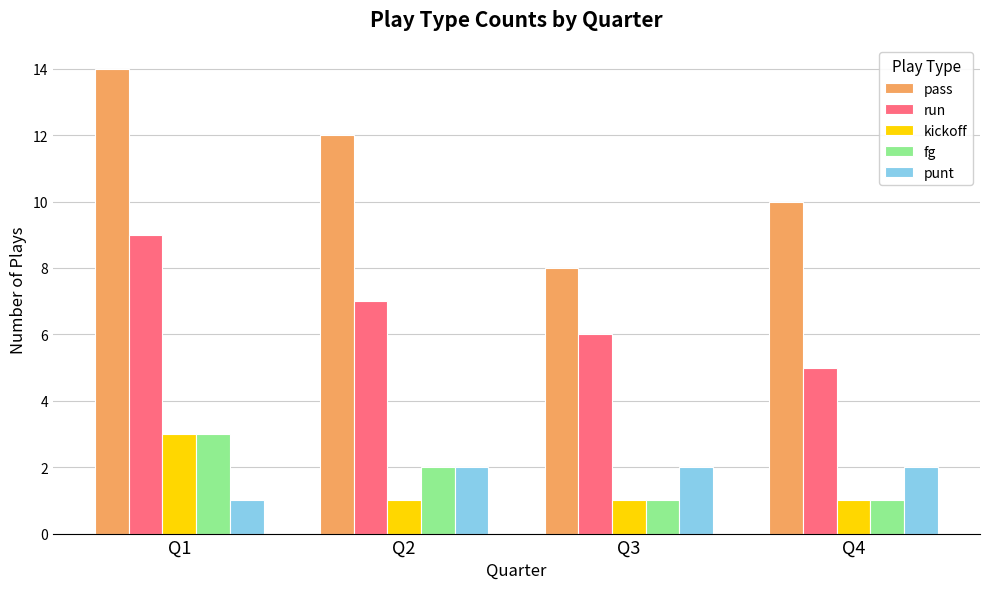

At which category is the sum across all series the highest?

Q1